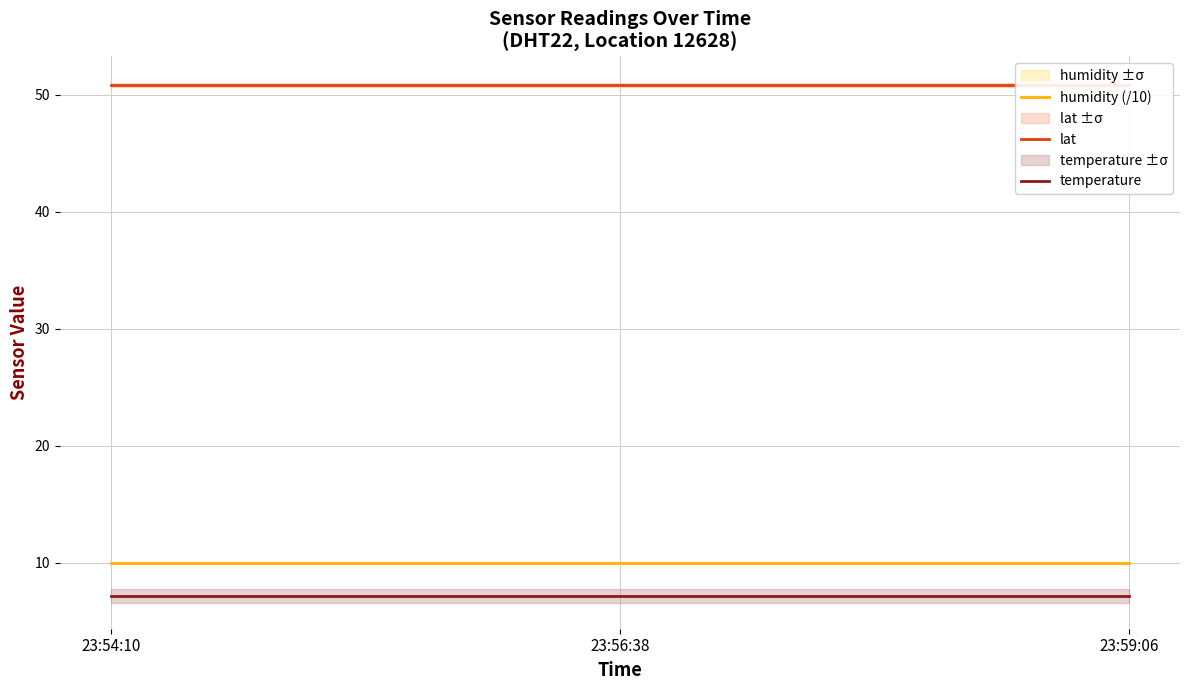

Rank the series by their maximum value, from lowest to highest.

temperature, humidity (/10), lat